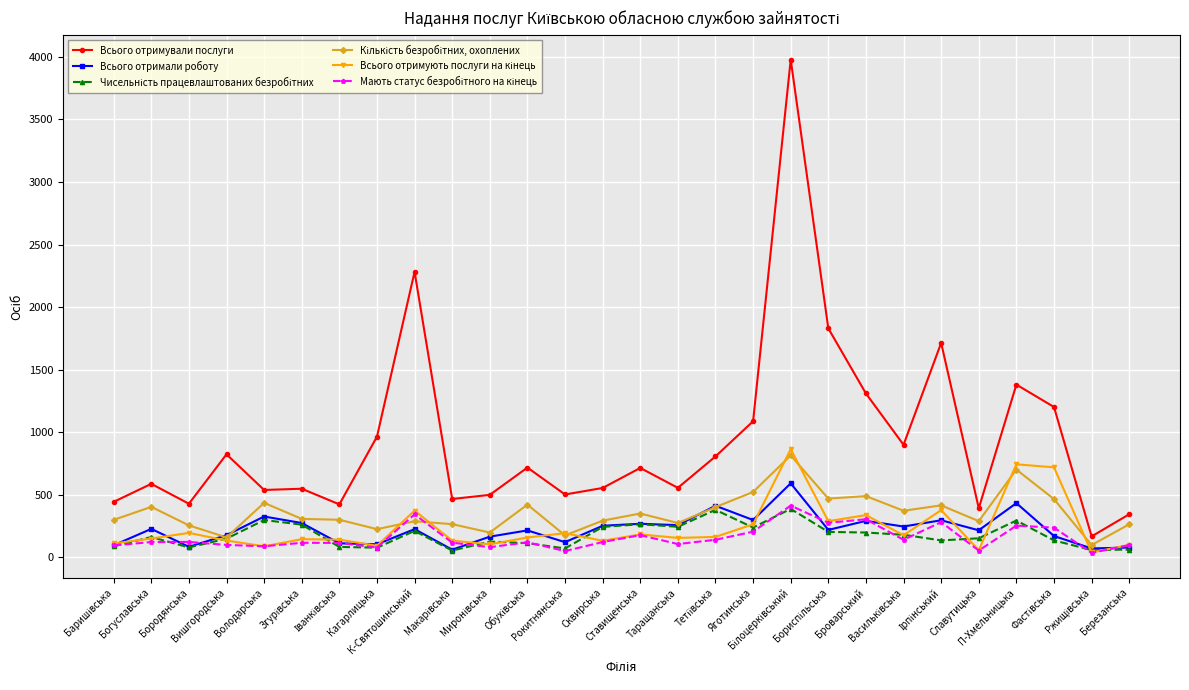

What is the difference between the highest and lowest values at Сквирська?

432